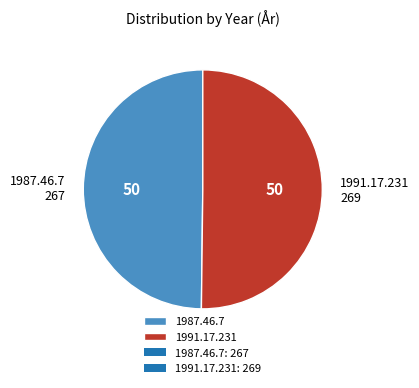

Approximately how many times larger is the value at 1987.46.7 compared to 1991.17.231?

1.0